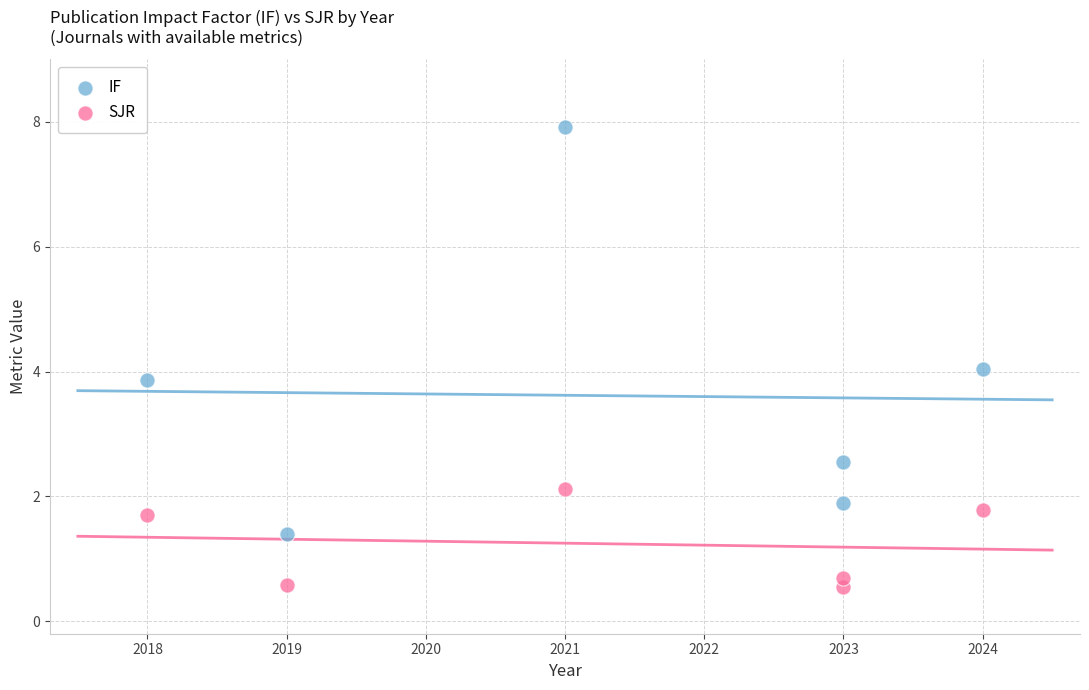

Which series reaches the maximum Y coordinate?

IF